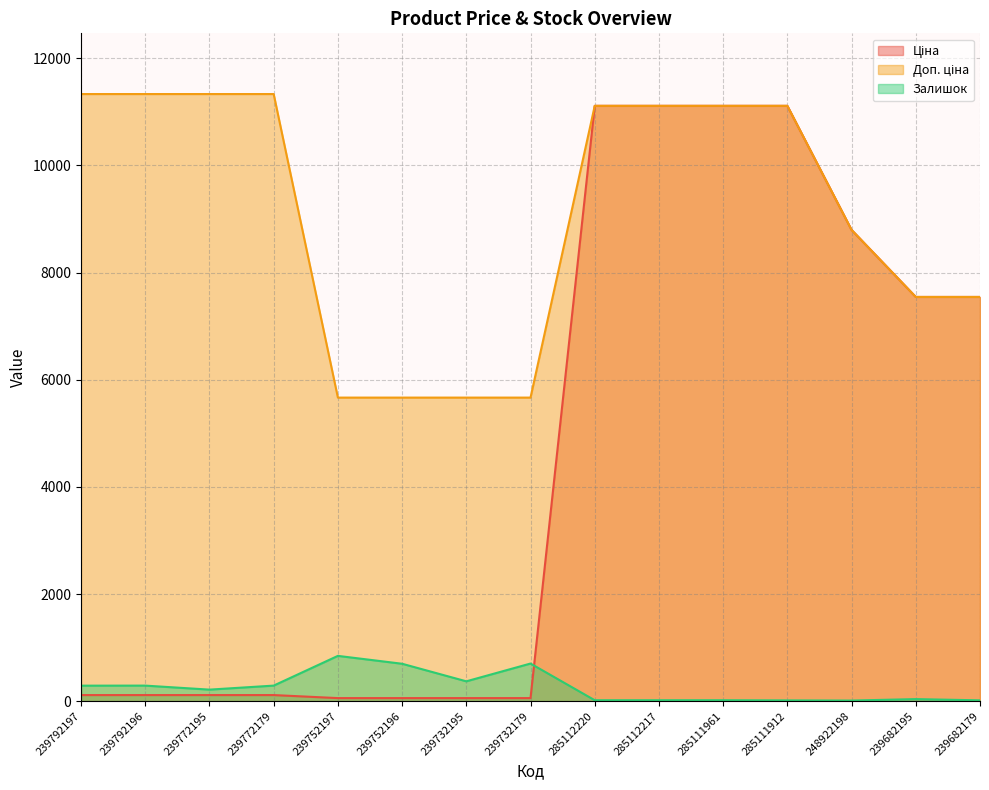

Count the number of data series in this chart.

3